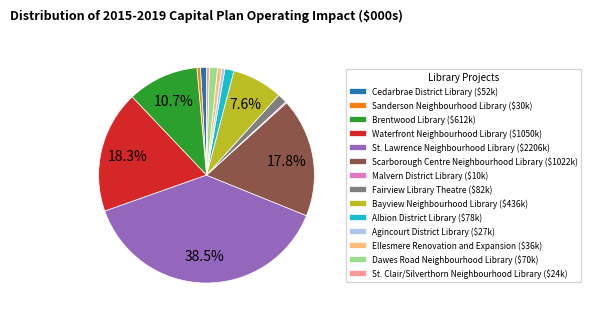

Which slice is the largest?

St. Lawrence Neighbourhood Library